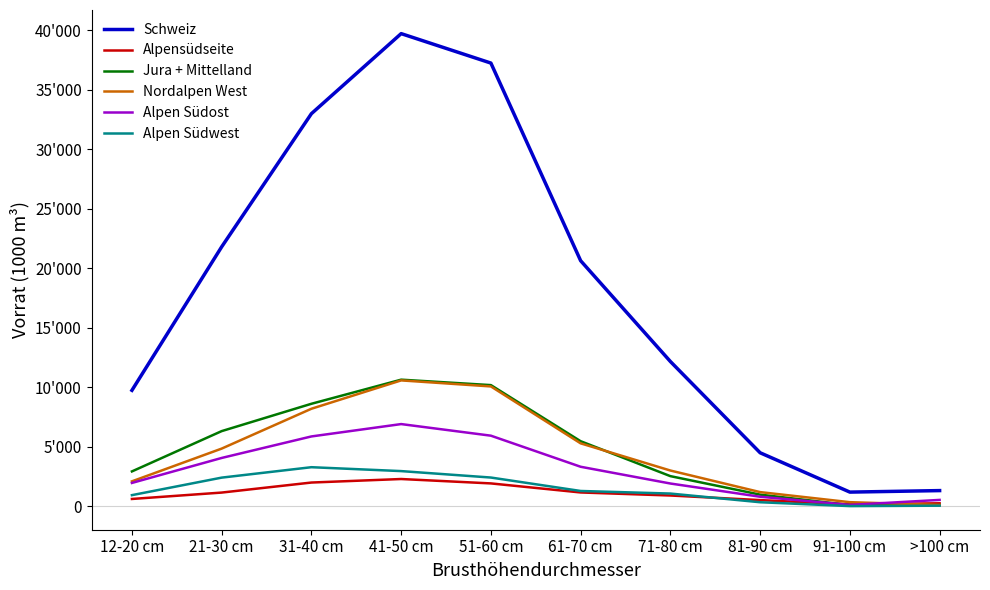

What are all the series names shown in the legend?

Schweiz, Alpensüdseite, Jura + Mittelland, Nordalpen West, Alpen Südost, Alpen Südwest